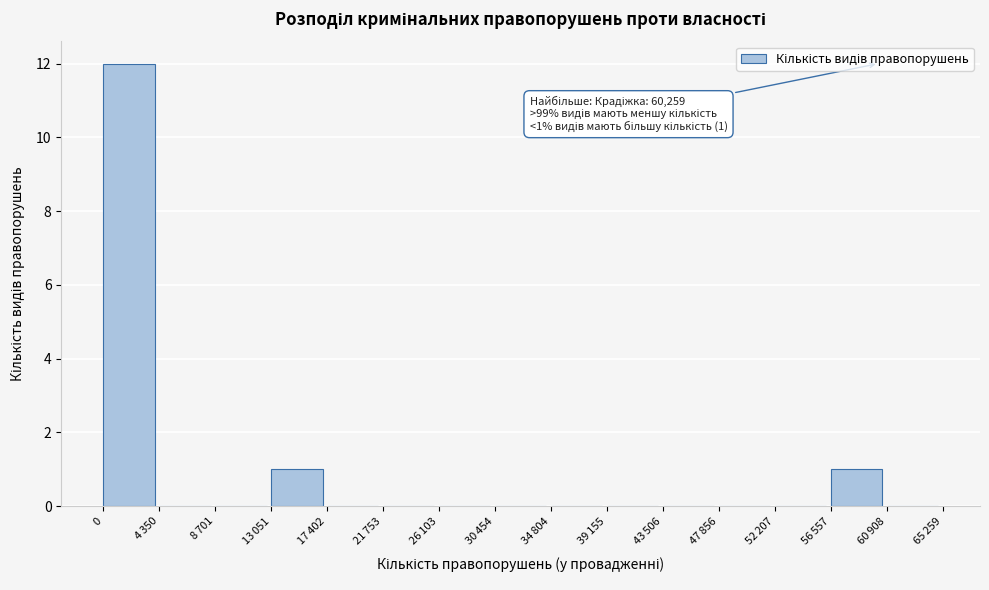

What is the greatest value displayed?

12